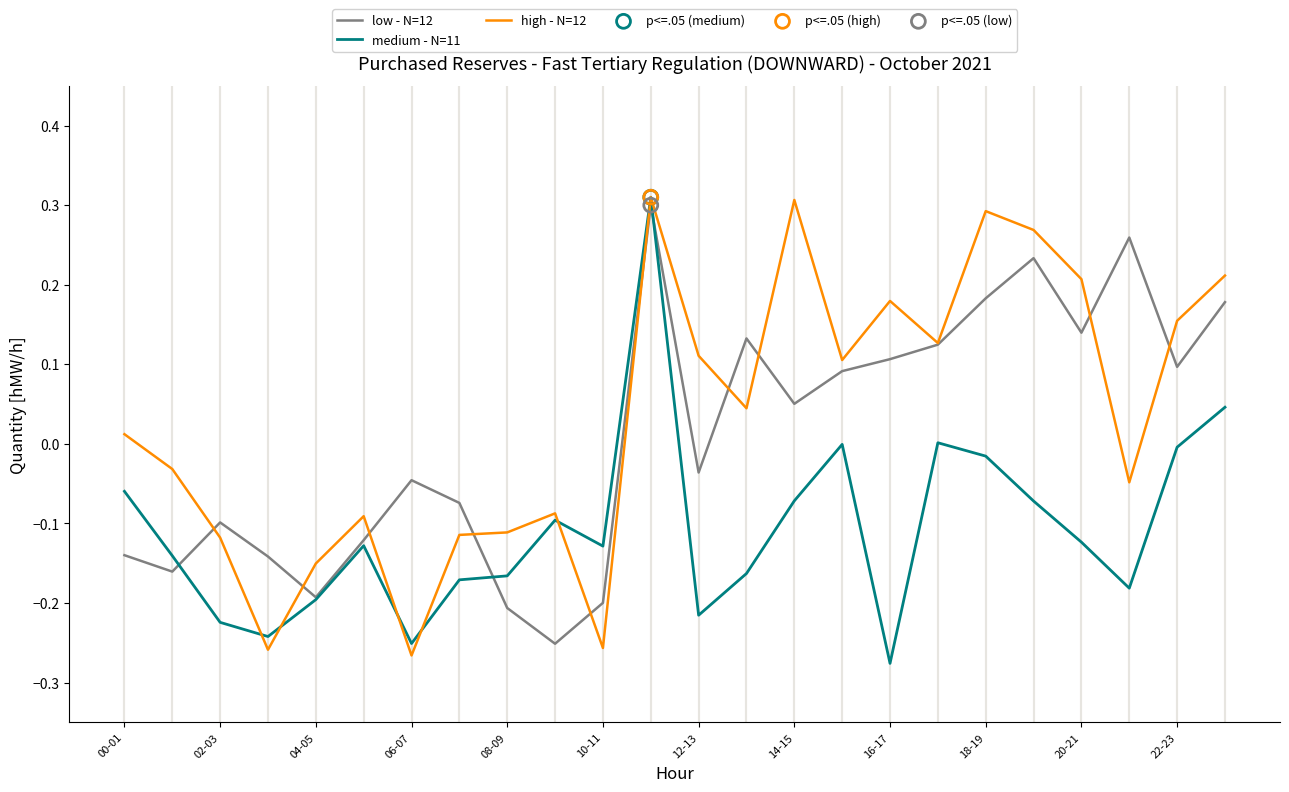

List the series in order of their overall mean, highest first.

high - N=12, low - N=12, medium - N=11